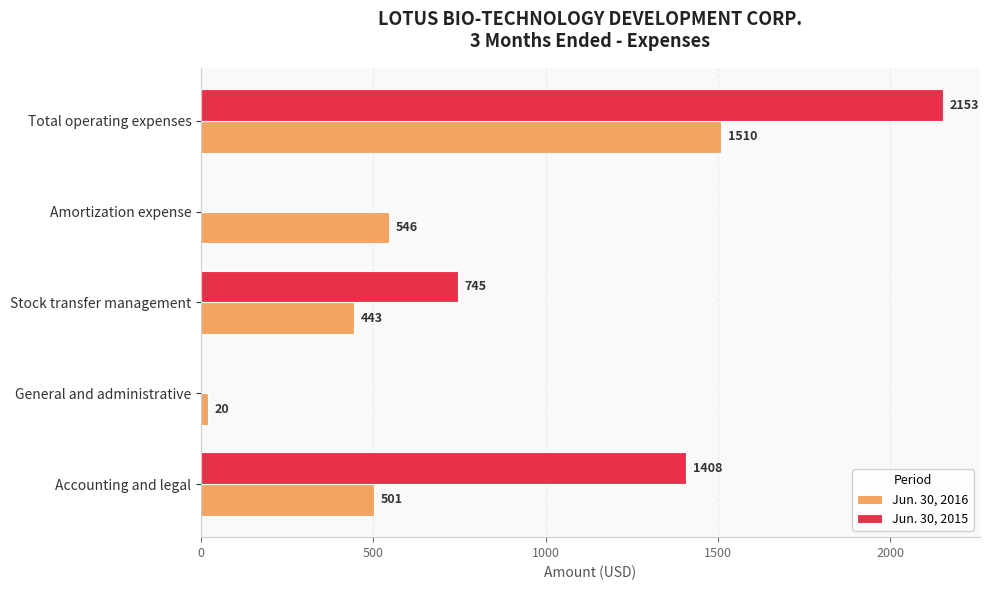

At which category is the sum across all series the highest?

Total operating expenses